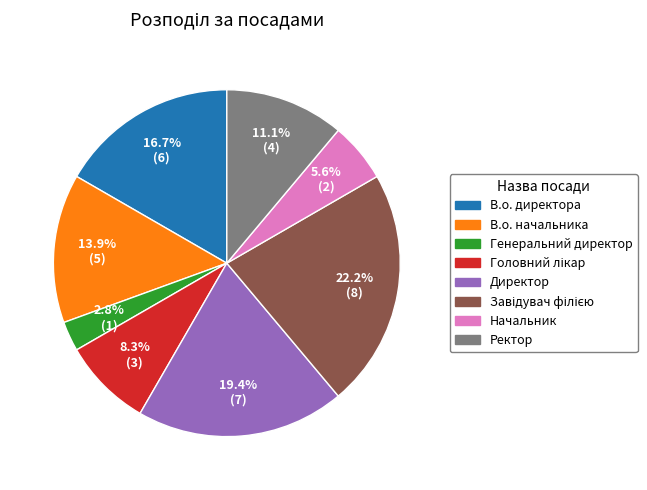

How many slices are in this pie chart?

8